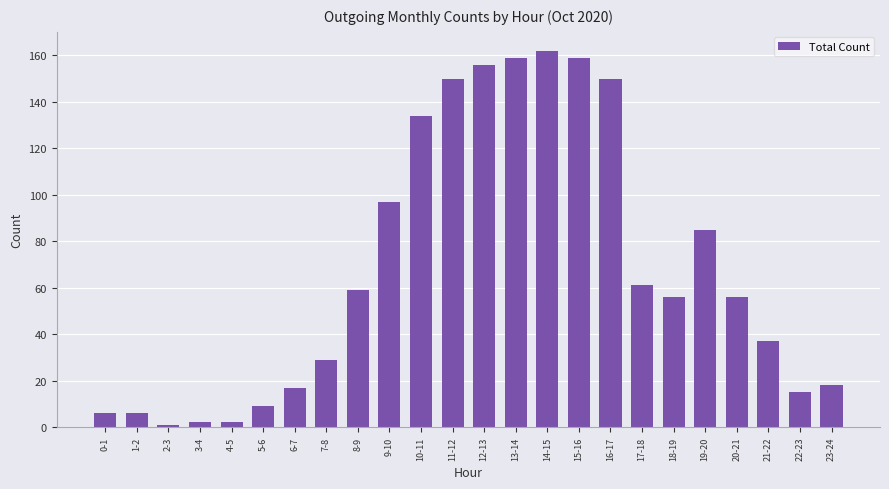

What value does the data have at 5-6, to the nearest 10?

10